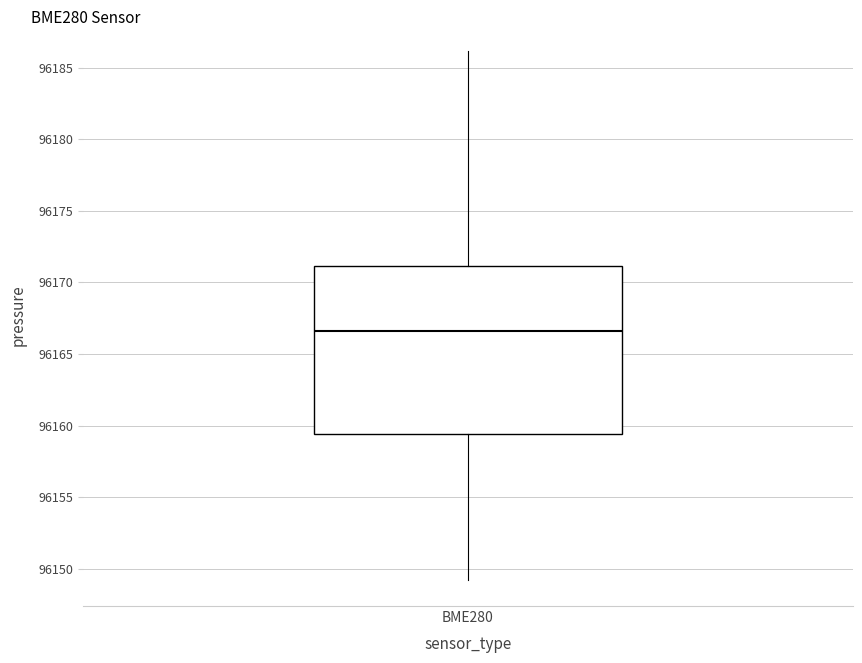

Where is the lower edge of the box for BME280 on the y-axis? The values are not printed on the chart, so give them approximately, as read against the axis.

96159.5